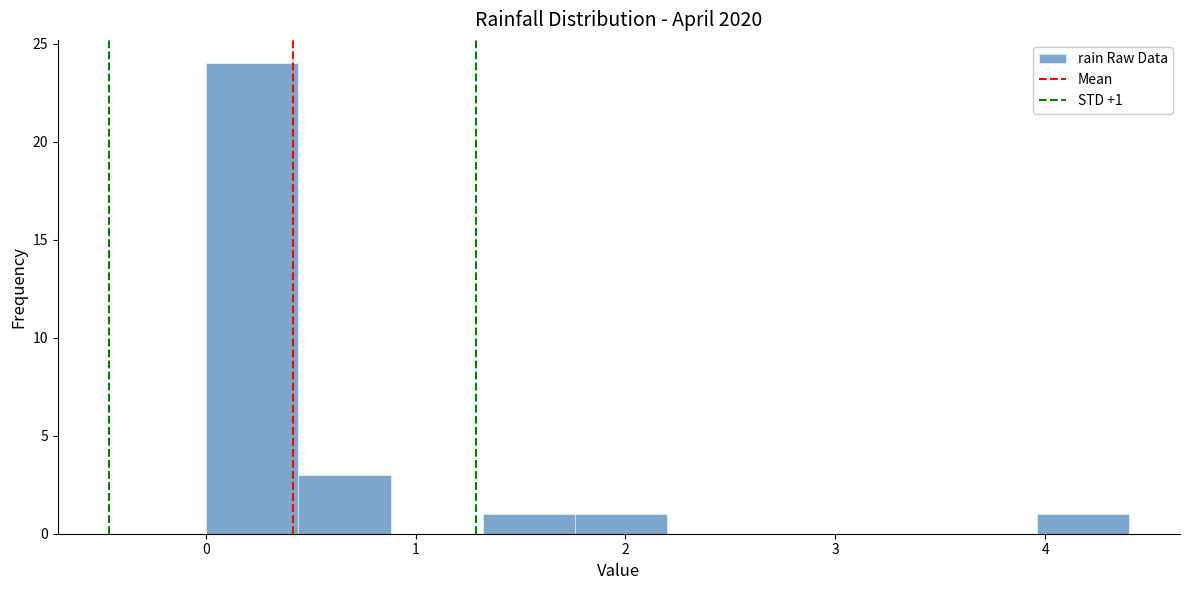

Which range on the x-axis has the tallest bar?

0.00 to 0.44